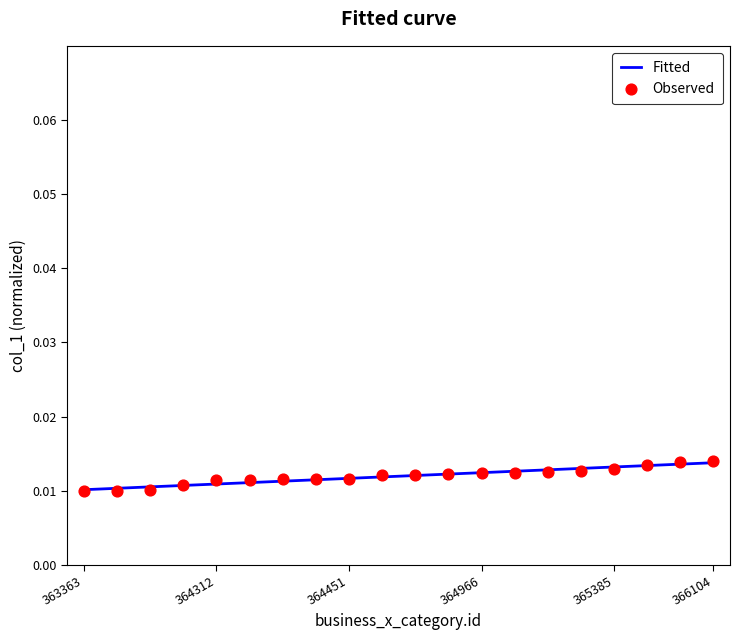

Which series has the widest spread of Y values?

Observed